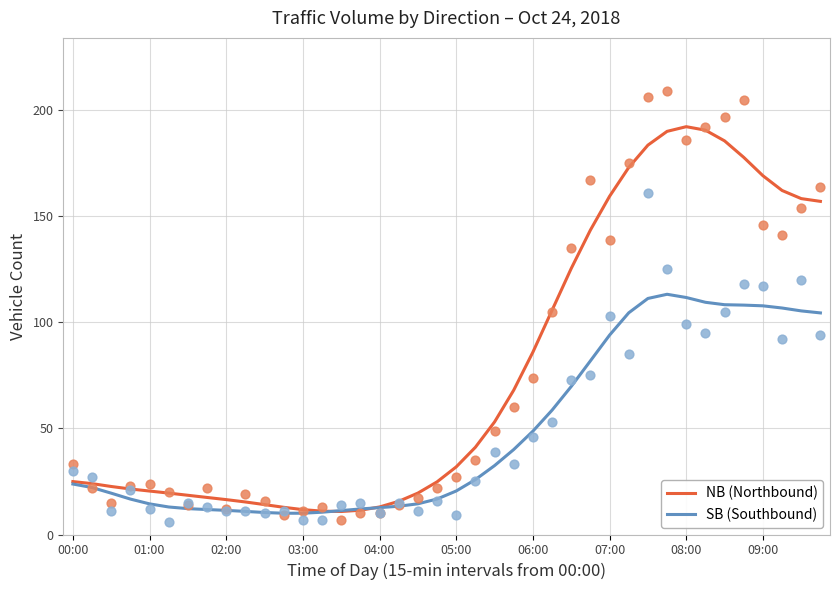

Which series has the widest spread of Y values?

NB (Northbound)